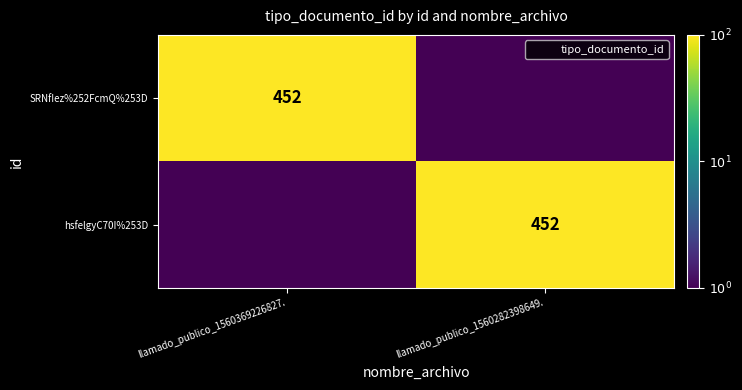

At llamado_publico_1560369226827., list the series in order from largest to smallest.

SRNfIez%252FcmQ%253D, hsfelgyC70I%253D